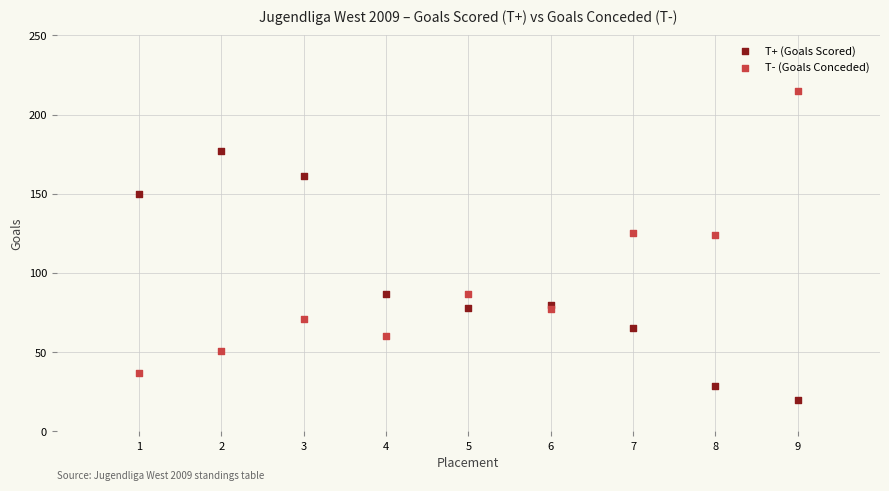

Which series reaches the minimum Y coordinate?

T+ (Goals Scored)